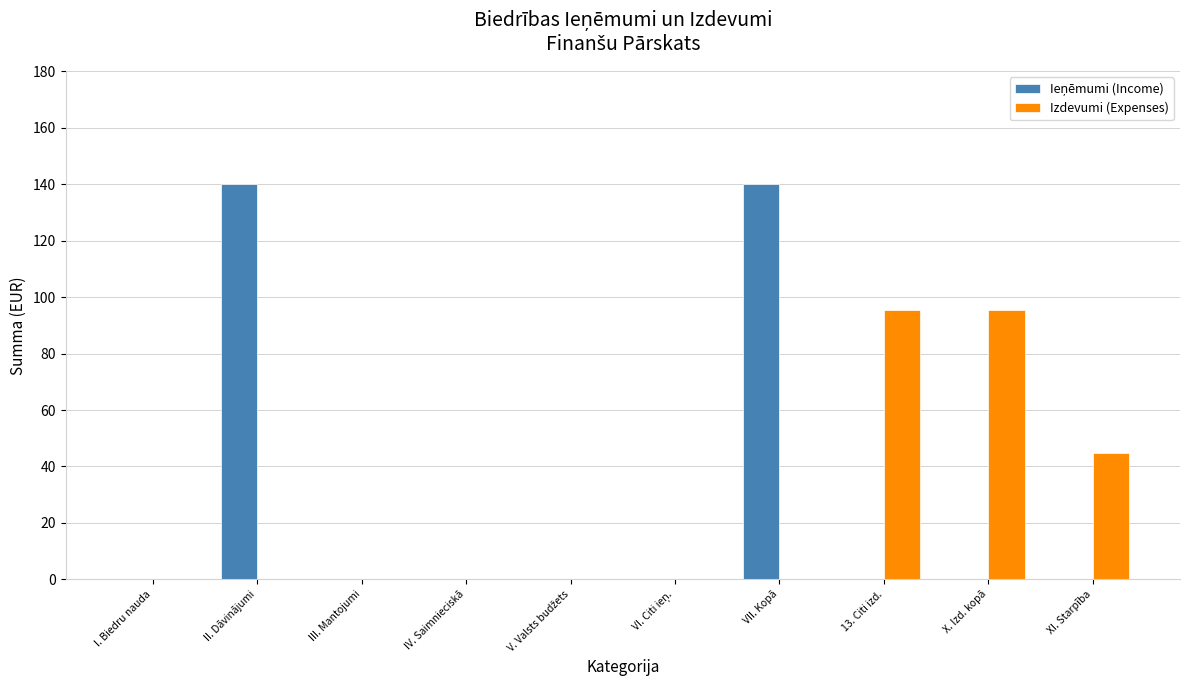

What is the maximum value shown in the chart?

140.0